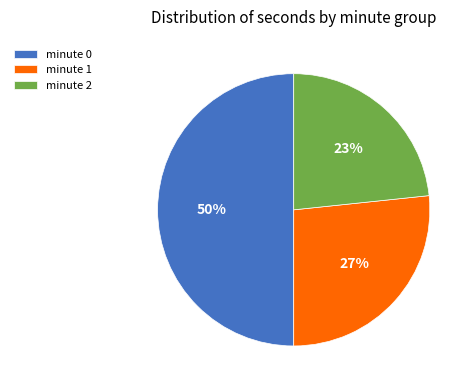

Rank the categories by value from lowest to highest.

minute 2, minute 1, minute 0